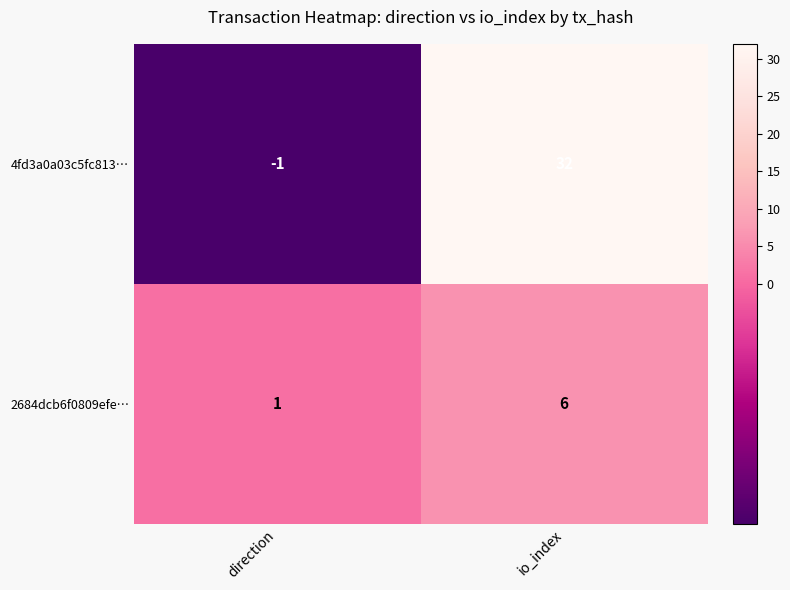

The value of 2684dcb6f0809efe… at direction is 1. True or false?

True